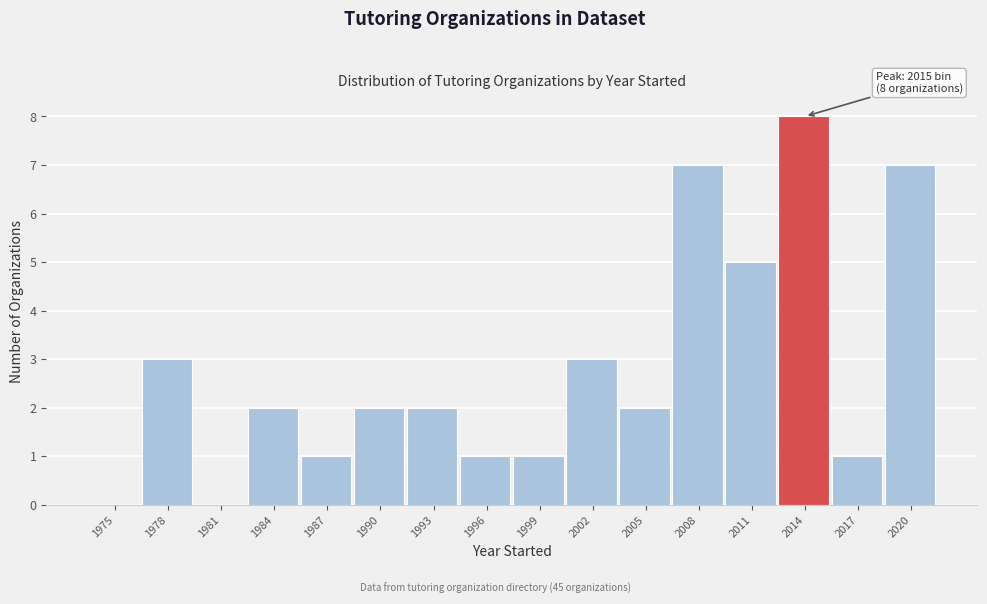

True or false: the data shows 0 at 1981.

True